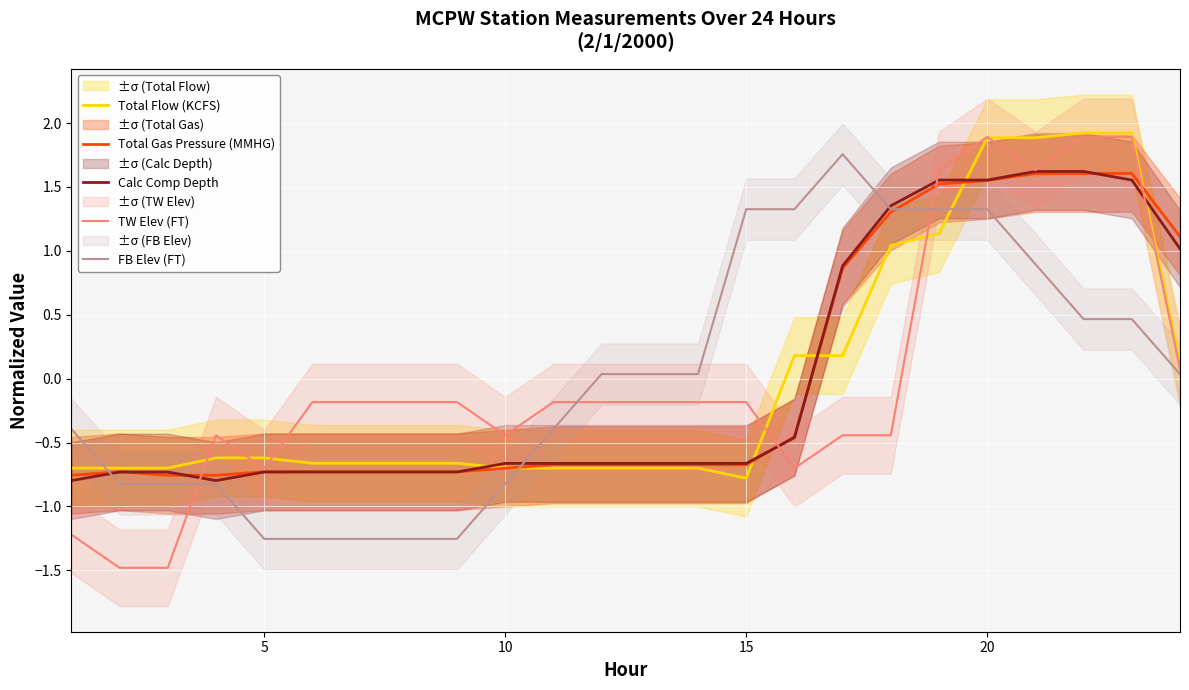

What is the maximum value for Total Flow (KCFS)?

1.9